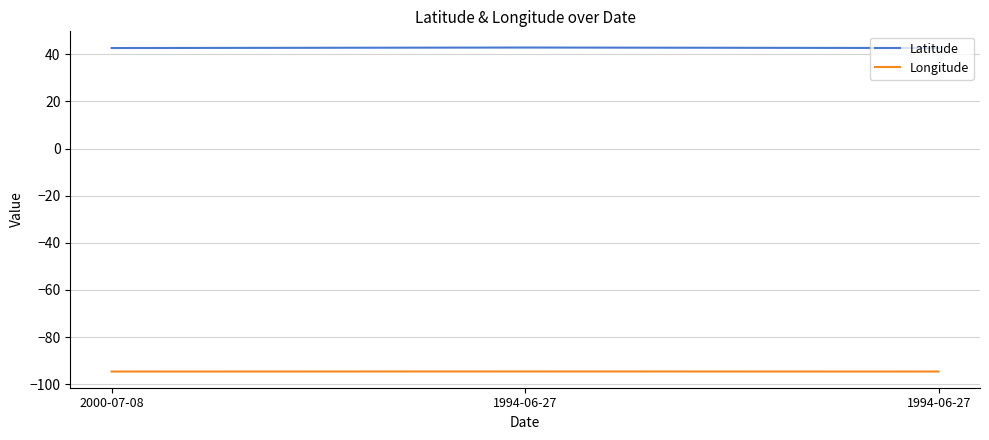

Does the chart display data point markers on the line(s)?

No